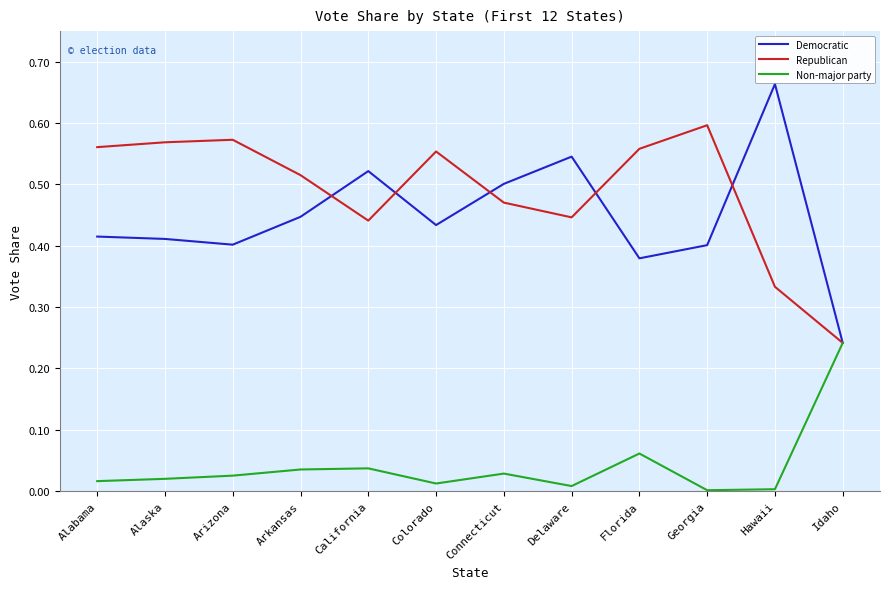

At which category does Non-major party reach its first local valley?

Colorado